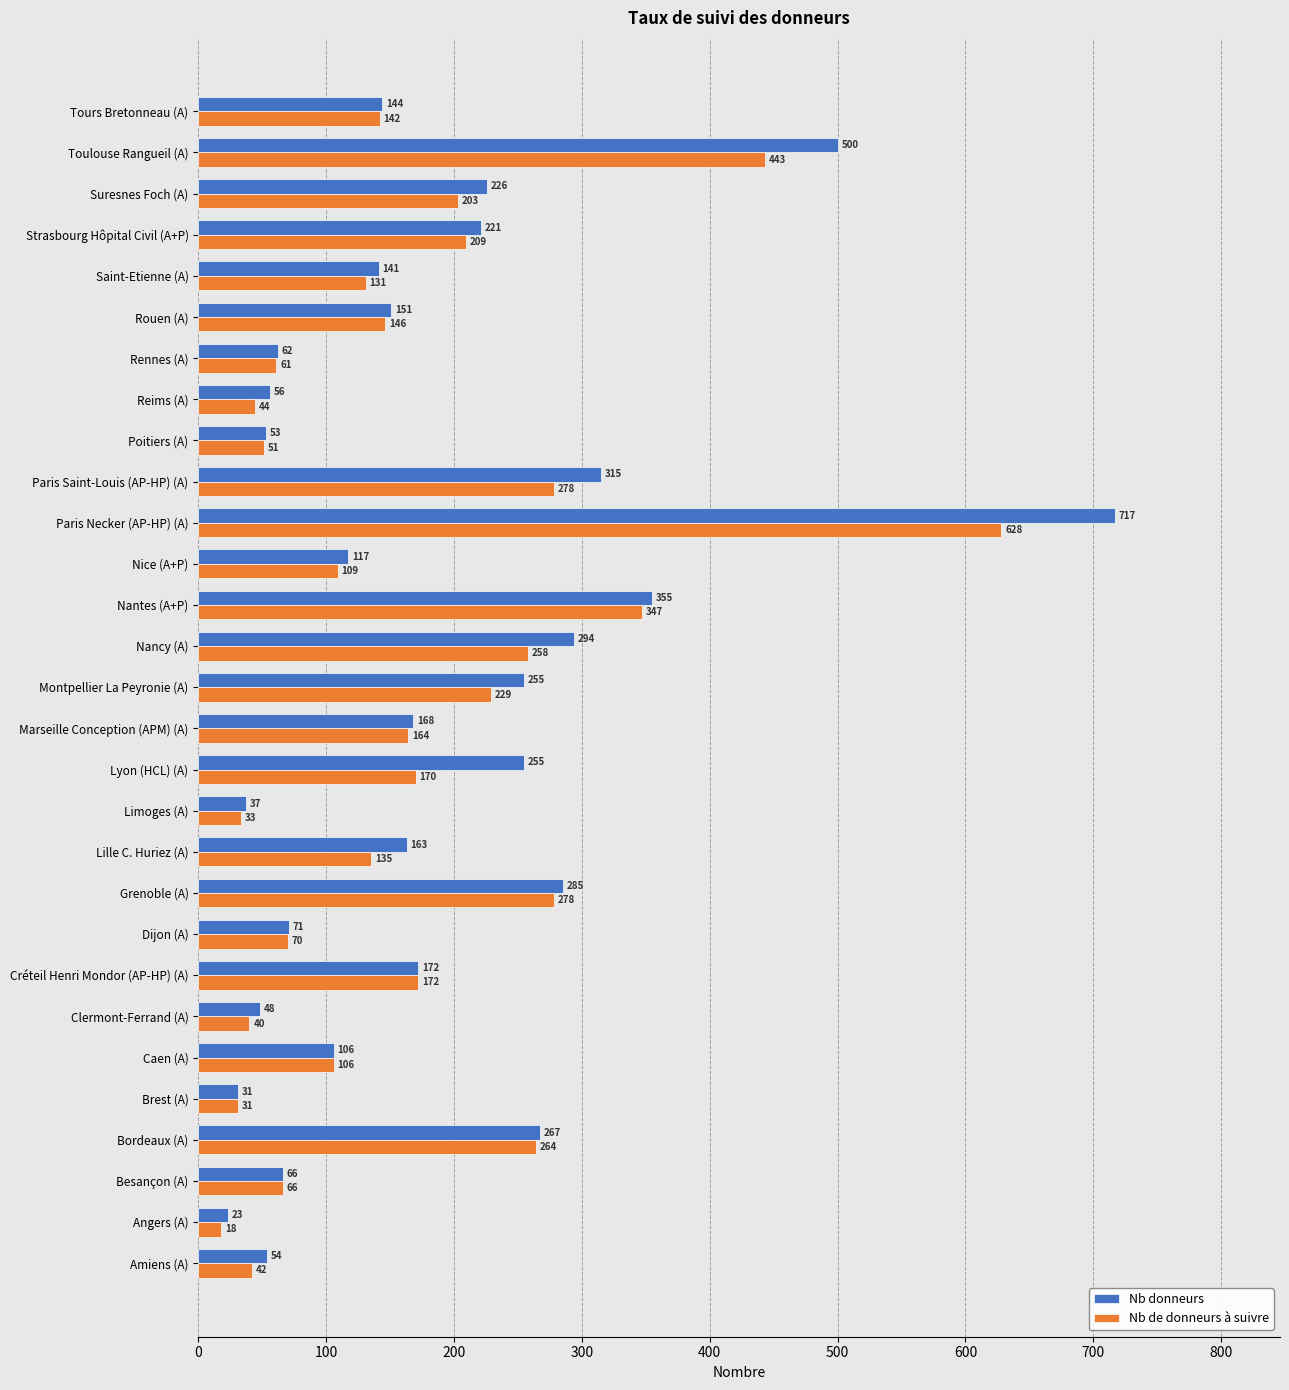

Which category has the lowest value across all series?

Angers (A)